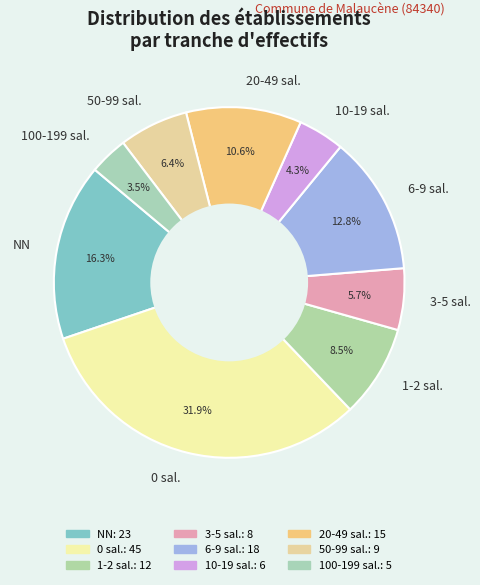

What is the largest slice in the pie chart?

0 sal.